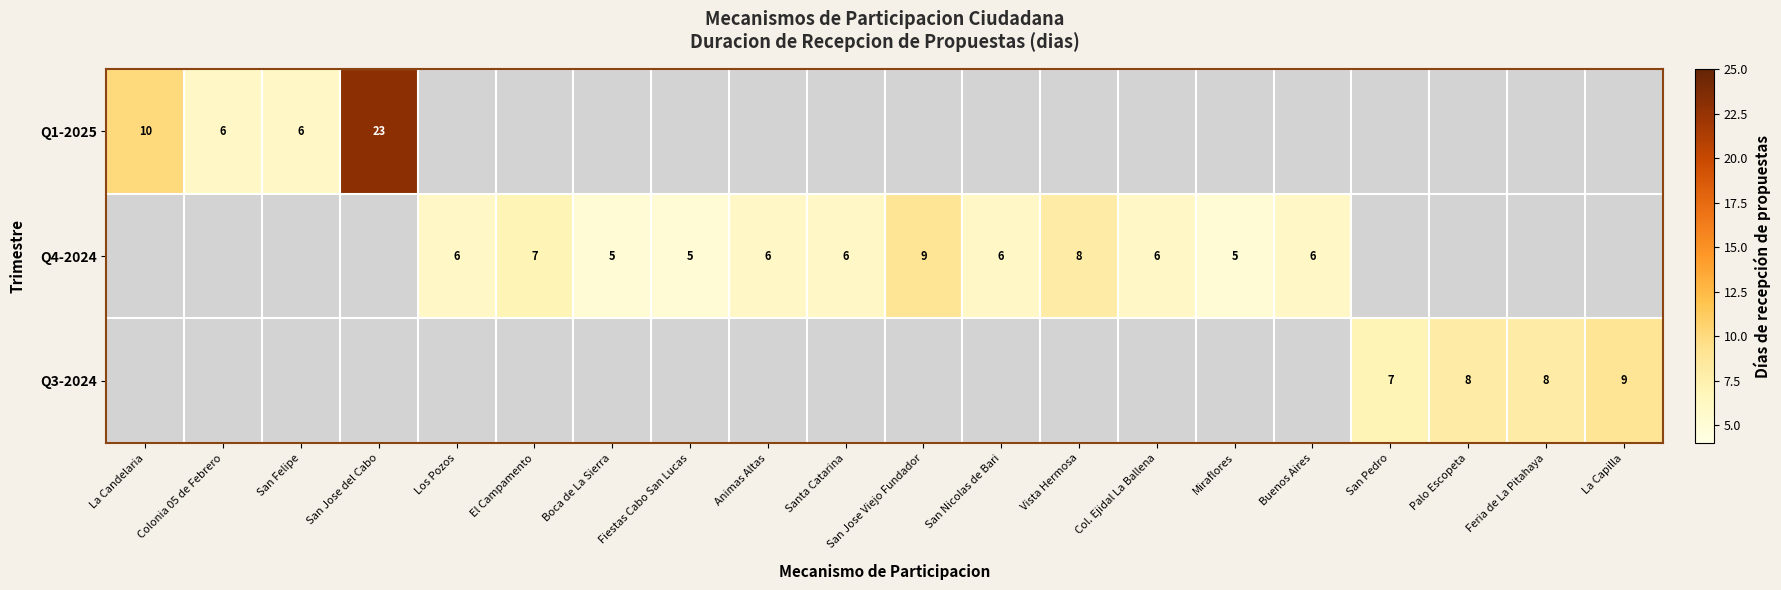

True or false: Q3-2024 has a value of 9 at La Capilla.

True